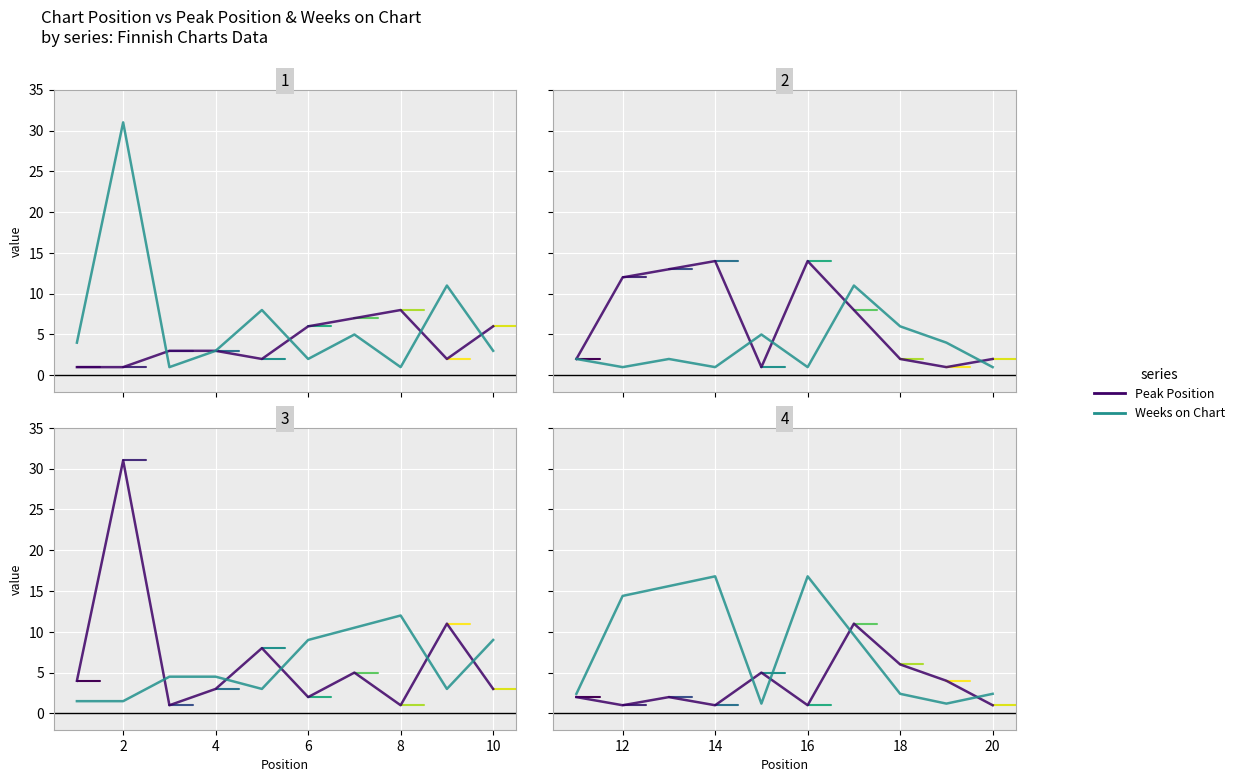

Where is the first local minimum for Peak Position?

12